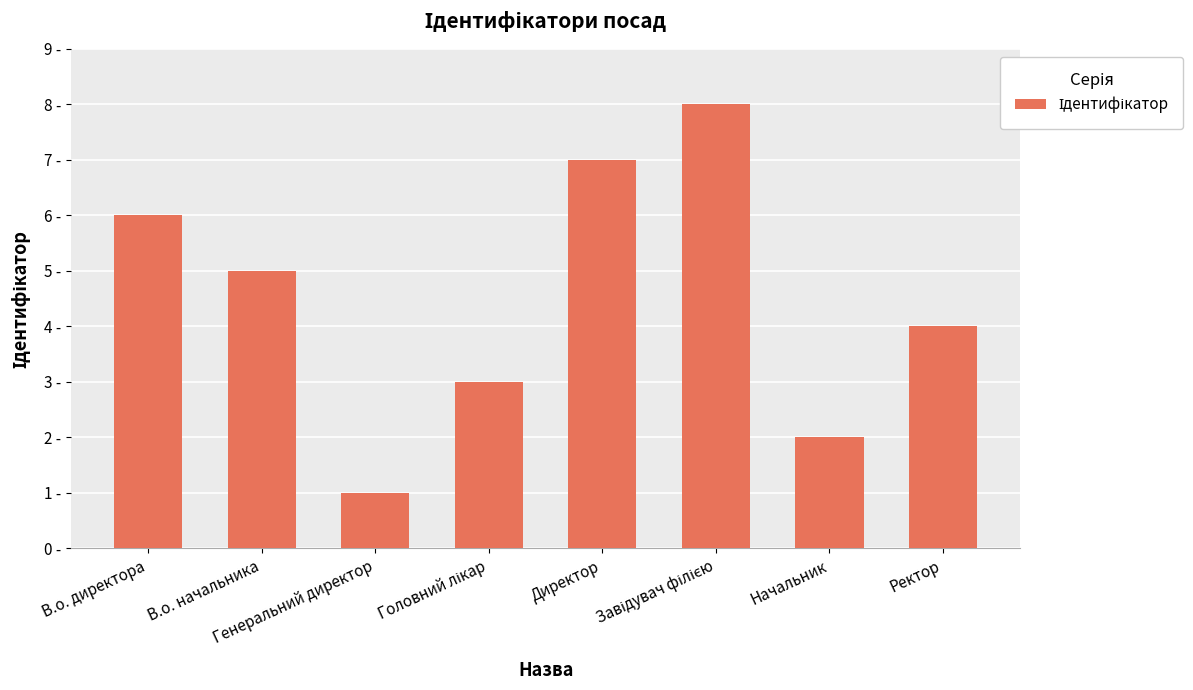

Reading right to left, what are all the values shown in this chart?

Ректор=4	Начальник=2	Завідувач філією=8	Директор=7	Головний лікар=3	Генеральний директор=1	В.о. начальника=5	В.о. директора=6